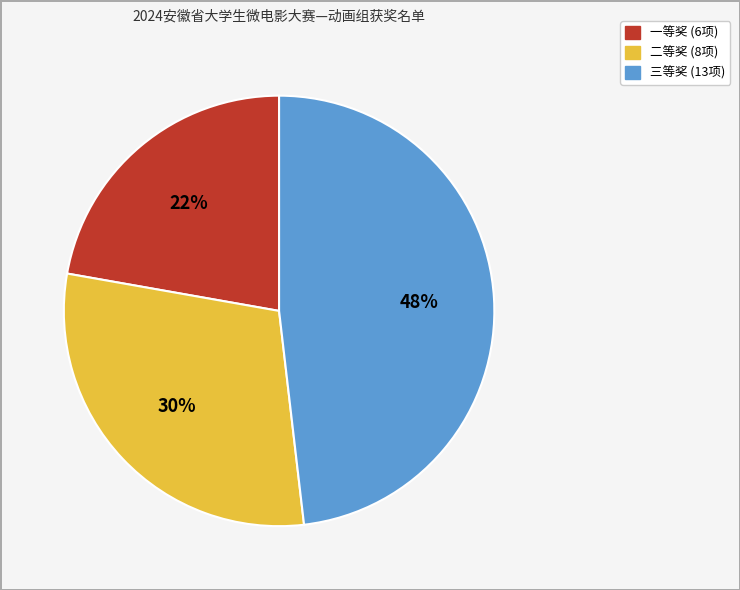

Which has a higher value, 三等奖 or 二等奖?

三等奖